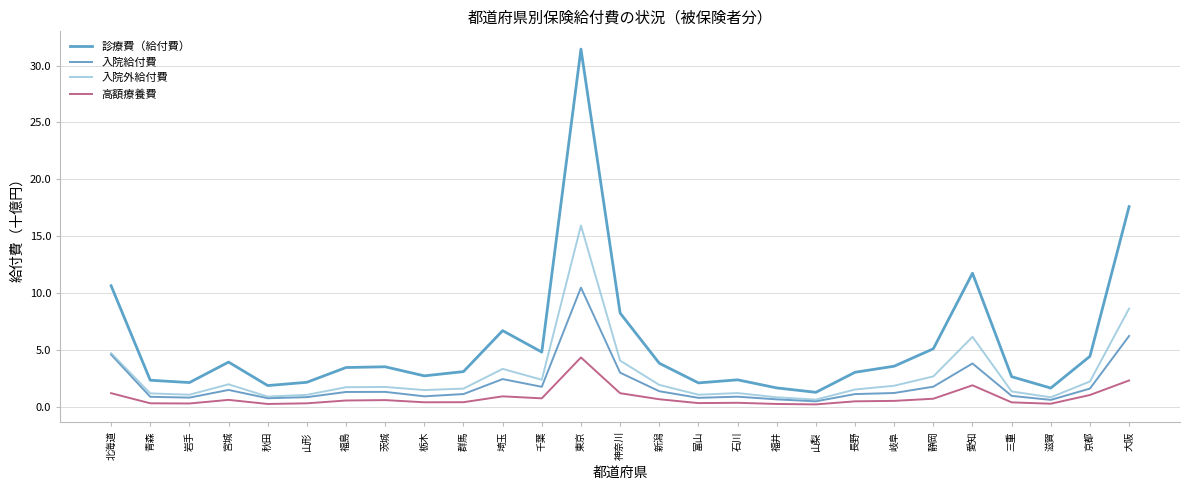

What is the sum of the 入院給付費 values at 神奈川 and 愛知?

6.8